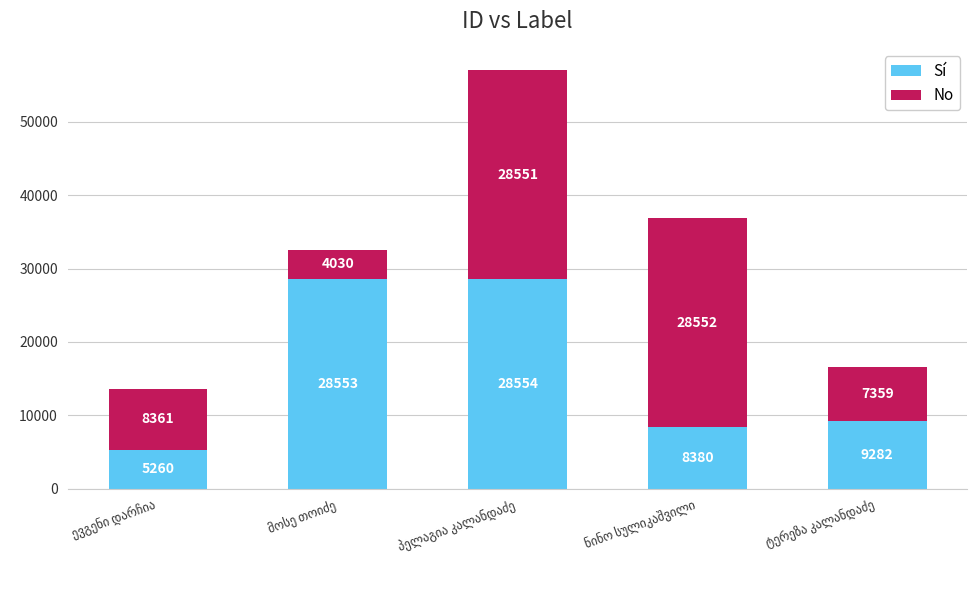

Does the chart contain any negative values?

No